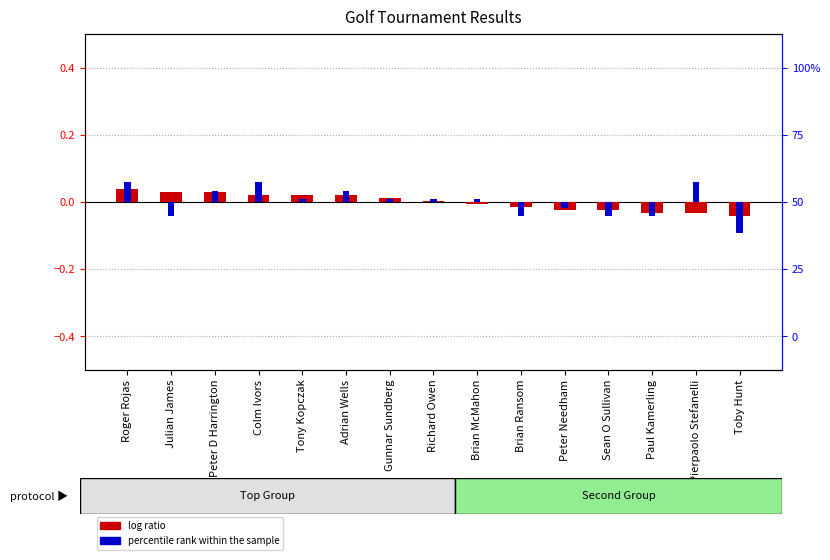

Is it true that percentile rank within the sample equals 0.0 at Peter D Harrington?

True